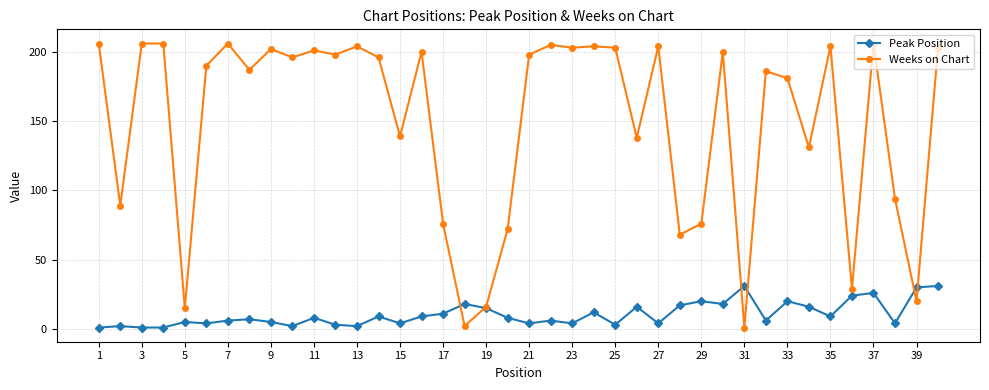

Rank the series by their average value, from highest to lowest.

Weeks on Chart, Peak Position